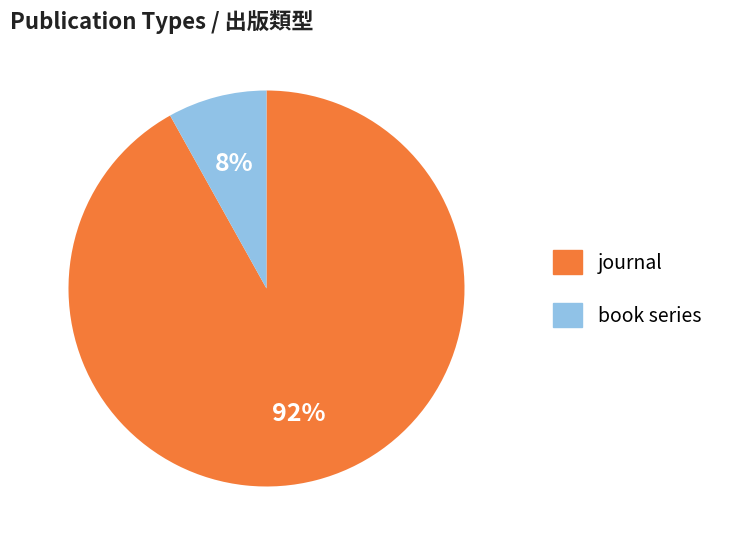

Rank the categories by value from lowest to highest.

book series, journal